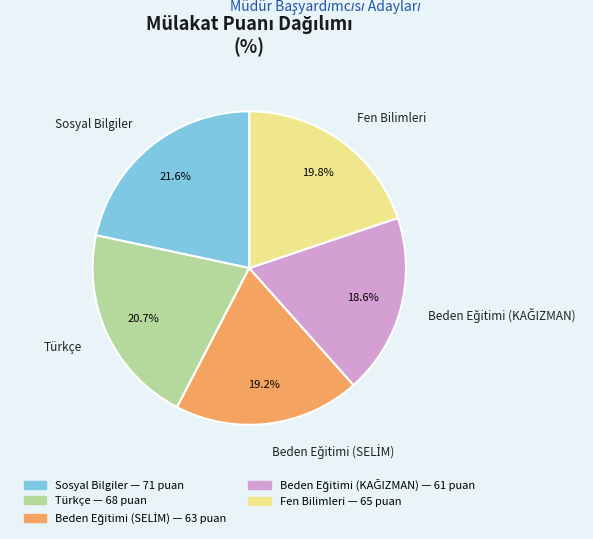

How many segments does this pie chart have?

5